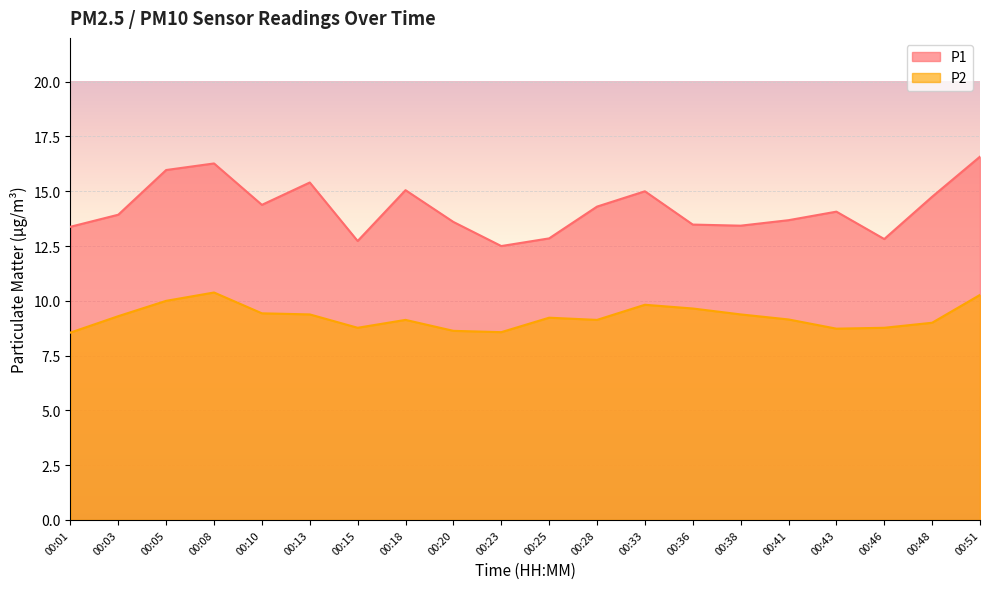

Which series has the largest total across all categories?

P1